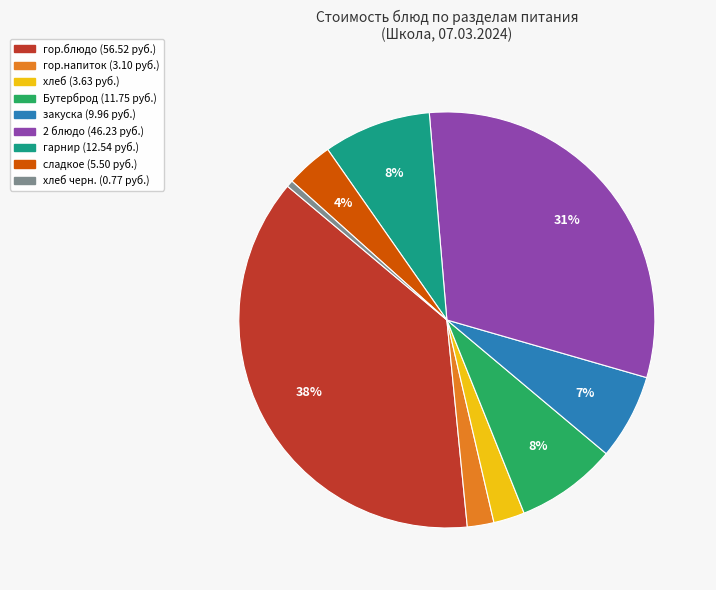

To the nearest percent, what is the difference between the largest and smallest slice percentages?

37%